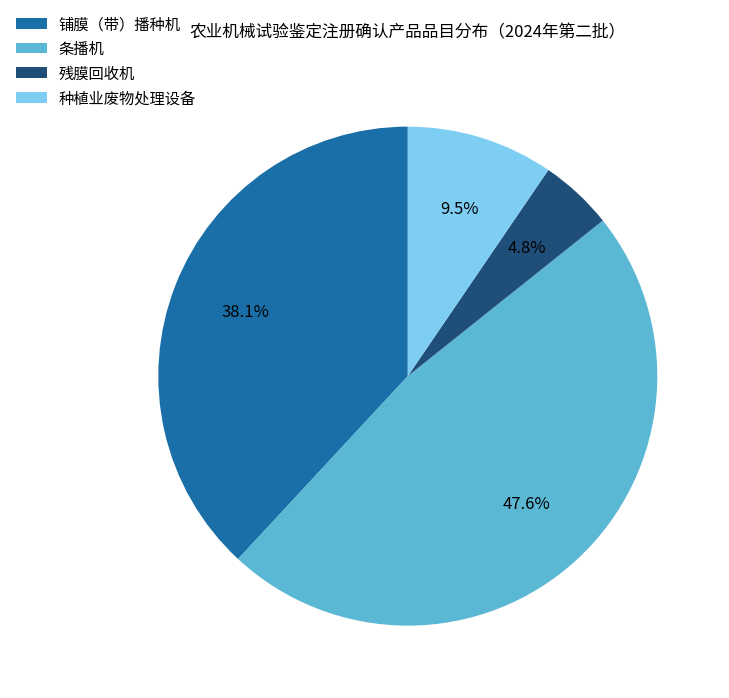

Which category has the biggest portion of the pie?

条播机